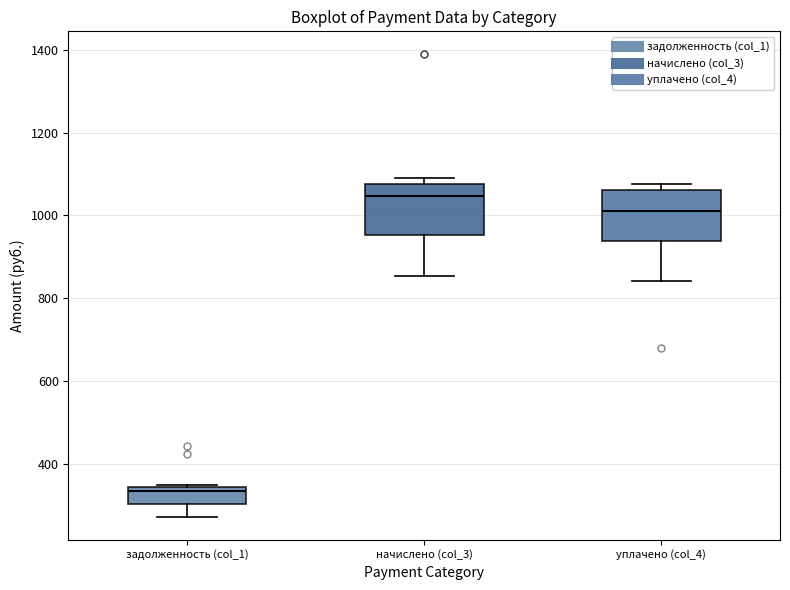

Reading left to right, transcribe this box plot: for each box, give where its median line is, the range the box spans, and where its two whiskers end, as read against the y-axis. The values are not printed on the chart, so give them approximately, as read against the axis.

задолженность (col_1): median 340 (just below the box's upper edge), box 300 to 340, whiskers 280 to 340
начислено (col_3): median 1040, box 960 to 1080, whiskers 860 to 1100
уплачено (col_4): median 1020, box 940 to 1060, whiskers 840 to 1080